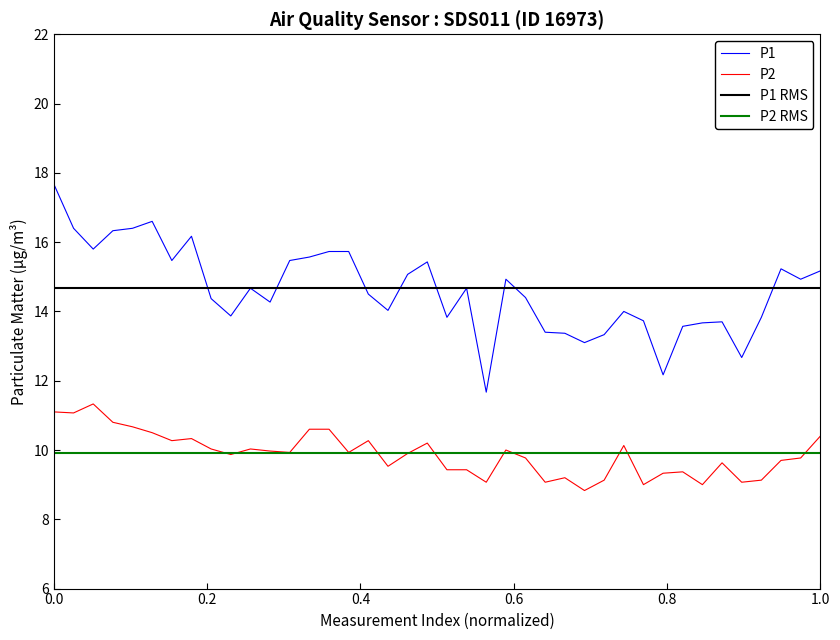

In P2, how many points are lower than both neighbors (excluding endpoints)?

12